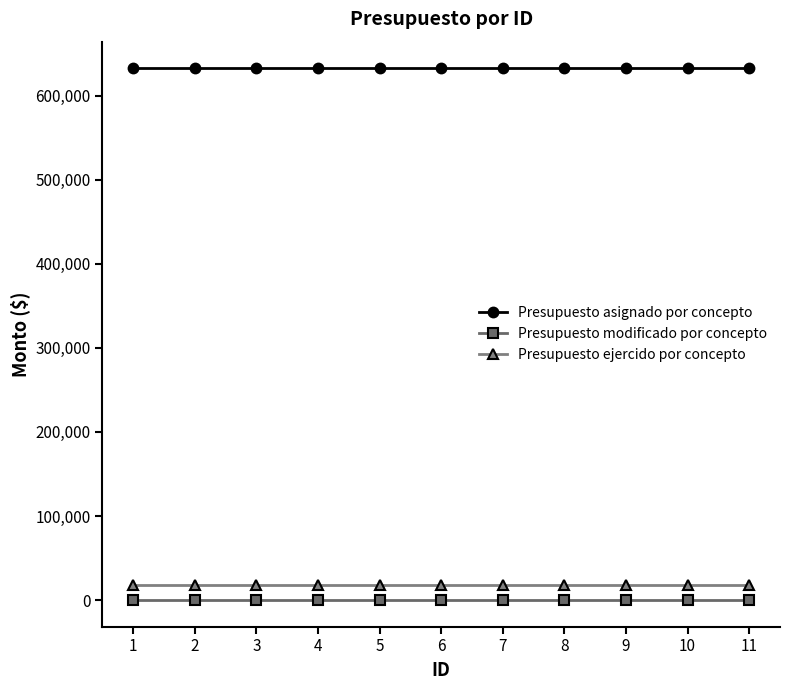

Is the value of Presupuesto asignado por concepto at 10 greater than the value of Presupuesto ejercido por concepto at 5?

Yes